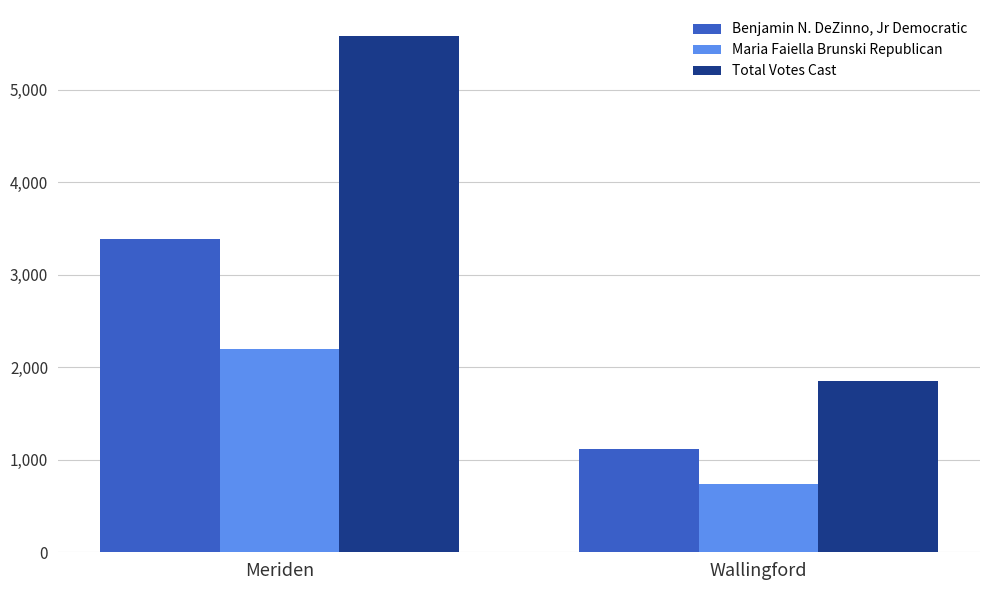

Are the bars grouped side by side (vs. stacked)?

Yes